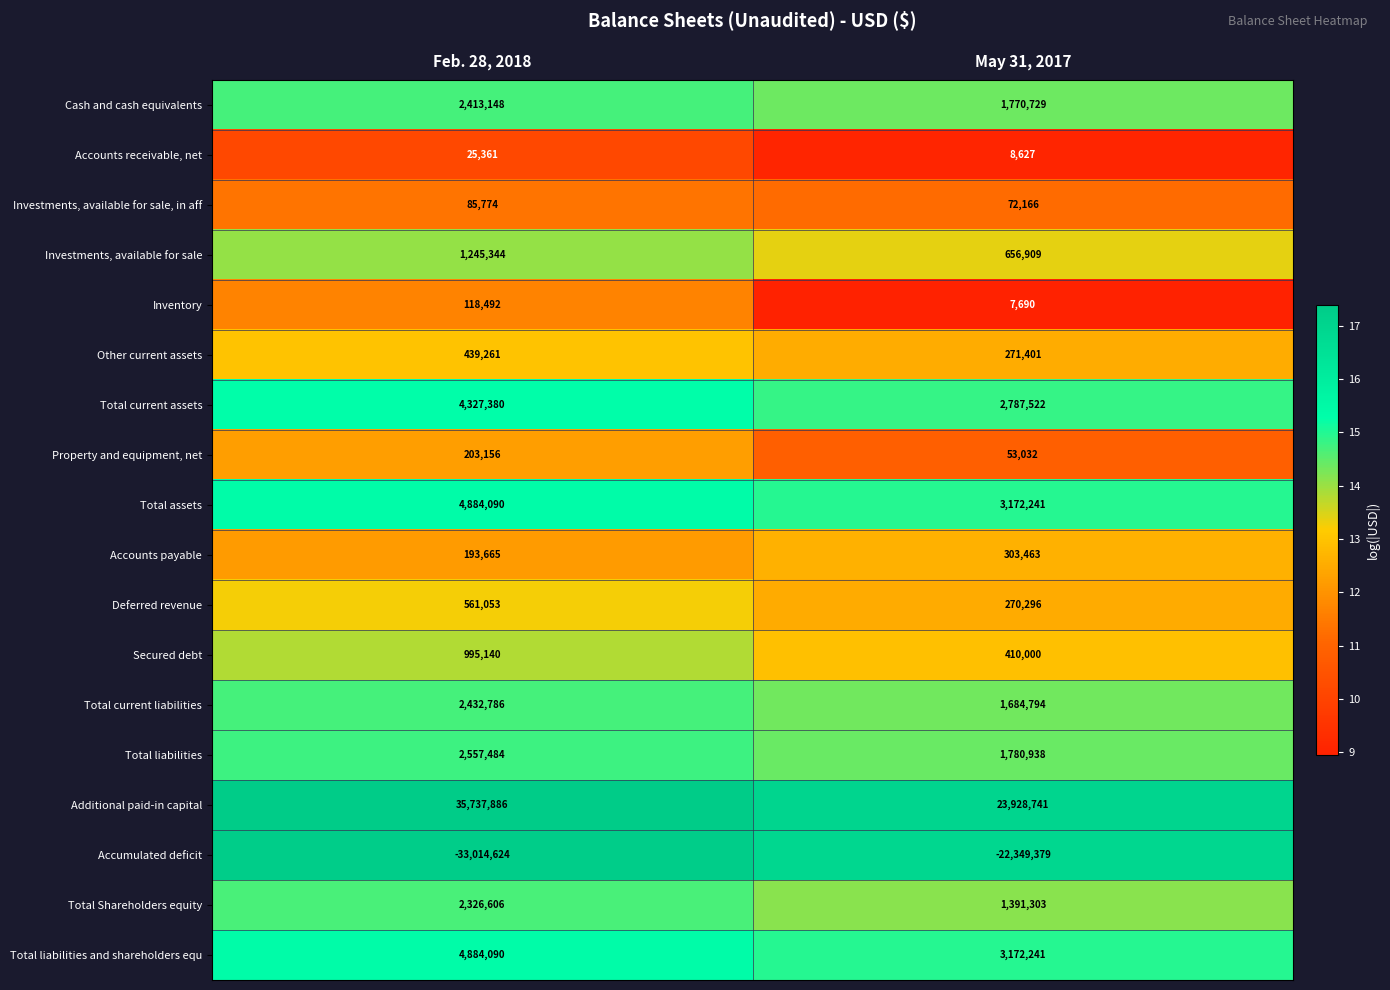

Is it true that Investments, available for sale equals 1668335 at Feb. 28, 2018?

False